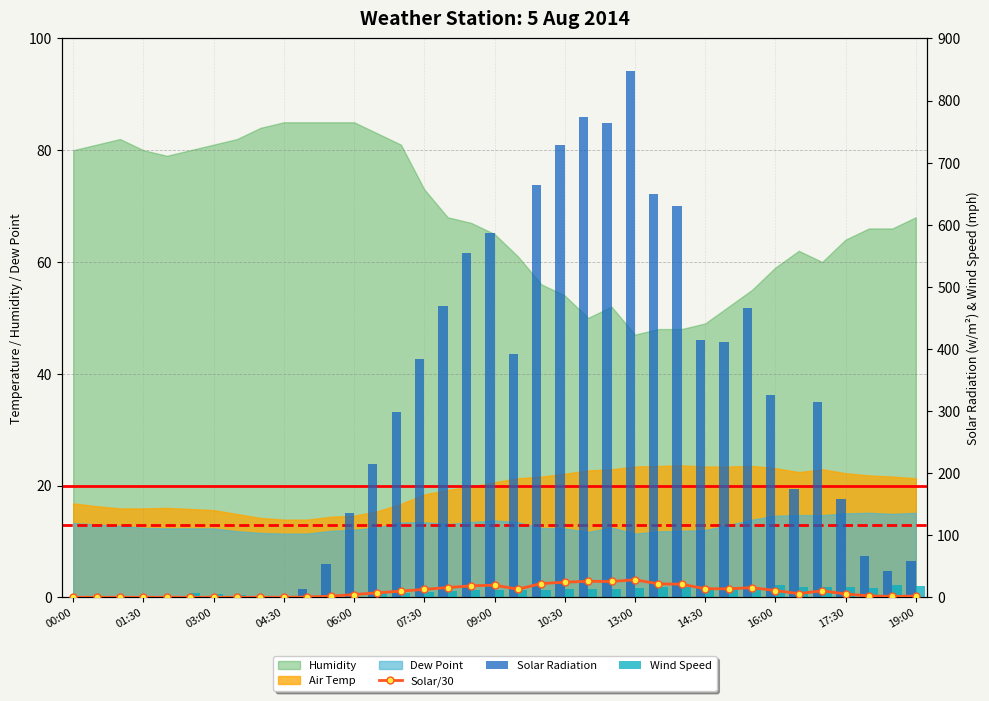

Reading left to right, extract all data points from this chart.

Solar/30: 0.0	0.0	0.0	0.0	0.0	0.0	0.0	0.0	0.0	0.0	0.4	1.8	4.5	7.2	9.9	12.8	15.6	18.5	19.6	13.1	22.1	24.3	25.8	25.5	28.2	21.7	21.0	13.8	13.7	15.5	10.9	5.8	10.5	5.3	2.2	1.4	1.9
Solar Radiation: 0.0	0.0	0.0	0.0	0.0	0.0	0.0	0.0	0.0	1.0	13.0	53.0	135.0	215.0	298.0	384.0	469.0	555.0	587.0	392.0	664.0	729.0	774.0	764.0	847.0	650.0	630.0	415.0	411.0	466.0	326.0	175.0	315.0	159.0	67.0	43.0	58.0
Wind Speed: 0.0	0.0	0.0	0.0	0.0	6.9	6.0	4.0	0.0	0.0	0.0	0.0	0.0	8.9	6.9	8.9	10.1	11.0	12.1	11.0	12.1	14.1	13.0	13.0	15.0	16.1	16.1	14.1	15.0	15.0	19.0	17.0	17.0	16.1	15.0	19.0	17.9